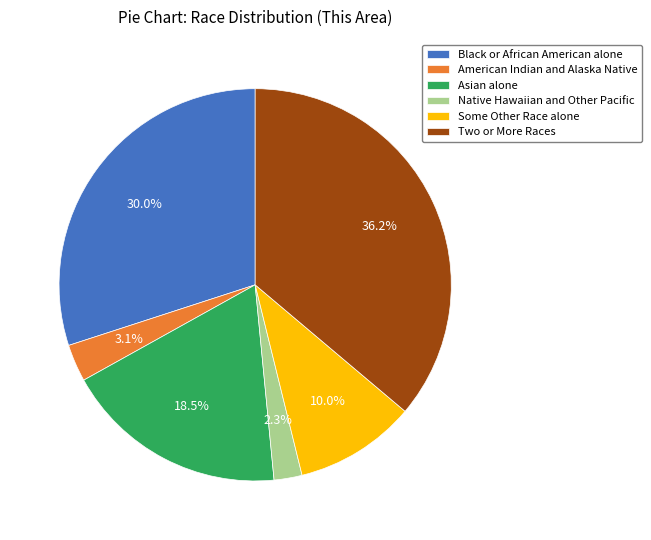

What is the total percentage of Native Hawaiian and Other Pacific and Black or African American alone?

32.3%